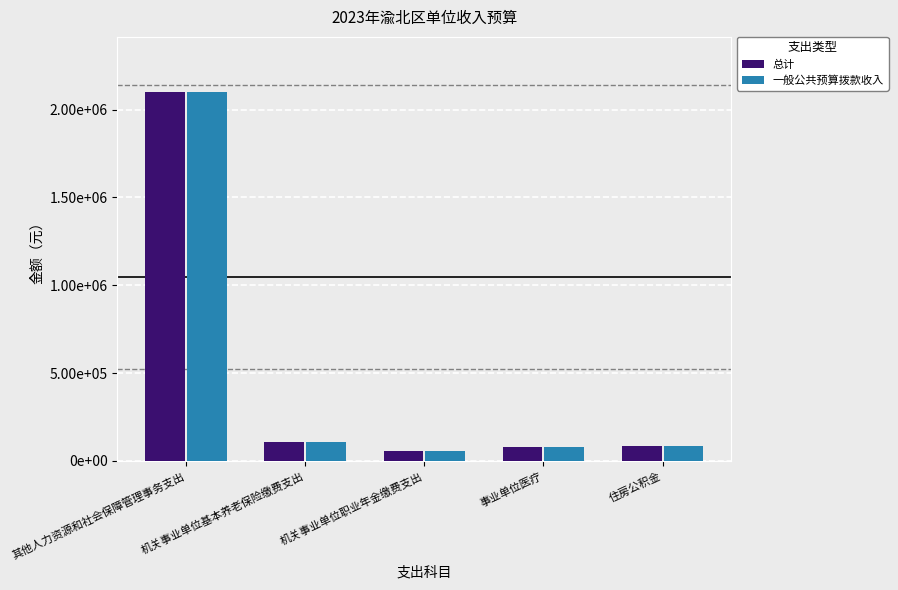

What is the sum of the 一般公共预算拨款收入 values at 事业单位医疗 and 机关事业单位基本养老保险缴费支出?

192175.0